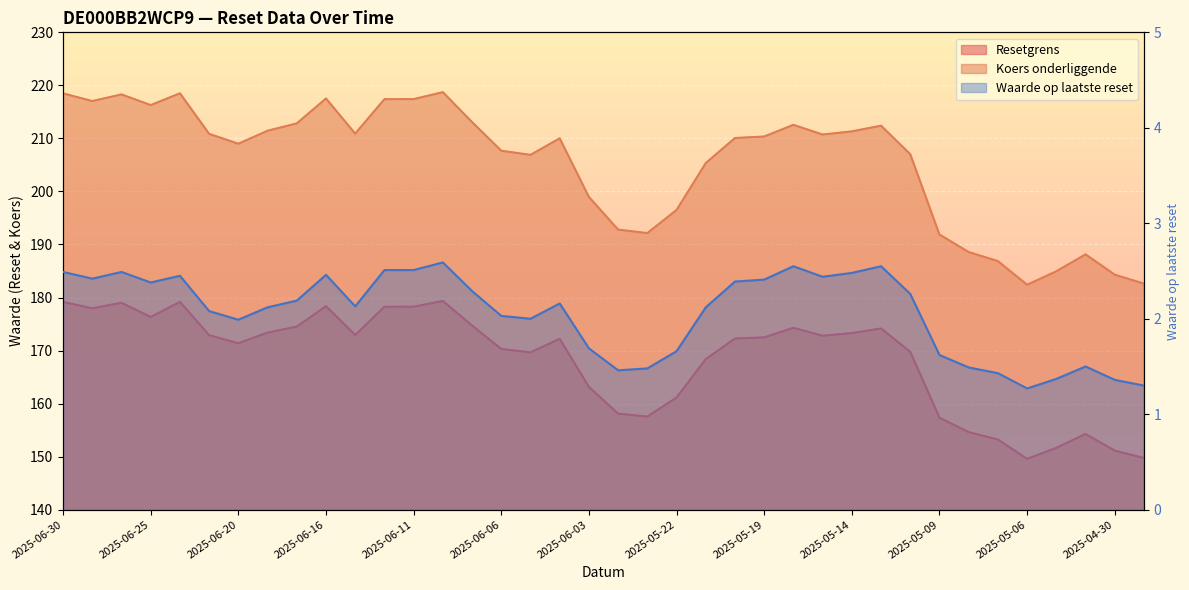

What is the minimum value shown in the chart?

1.3